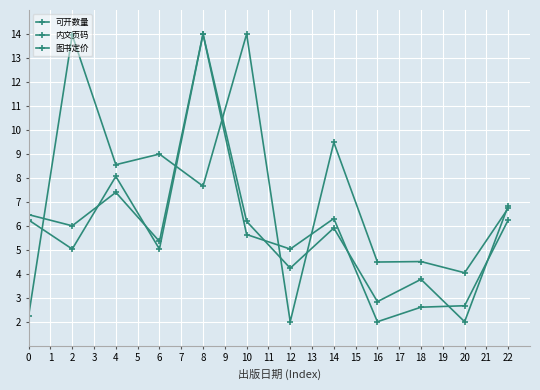

Where do 内文页码 and 图书定价 first cross each other?

2 and 4